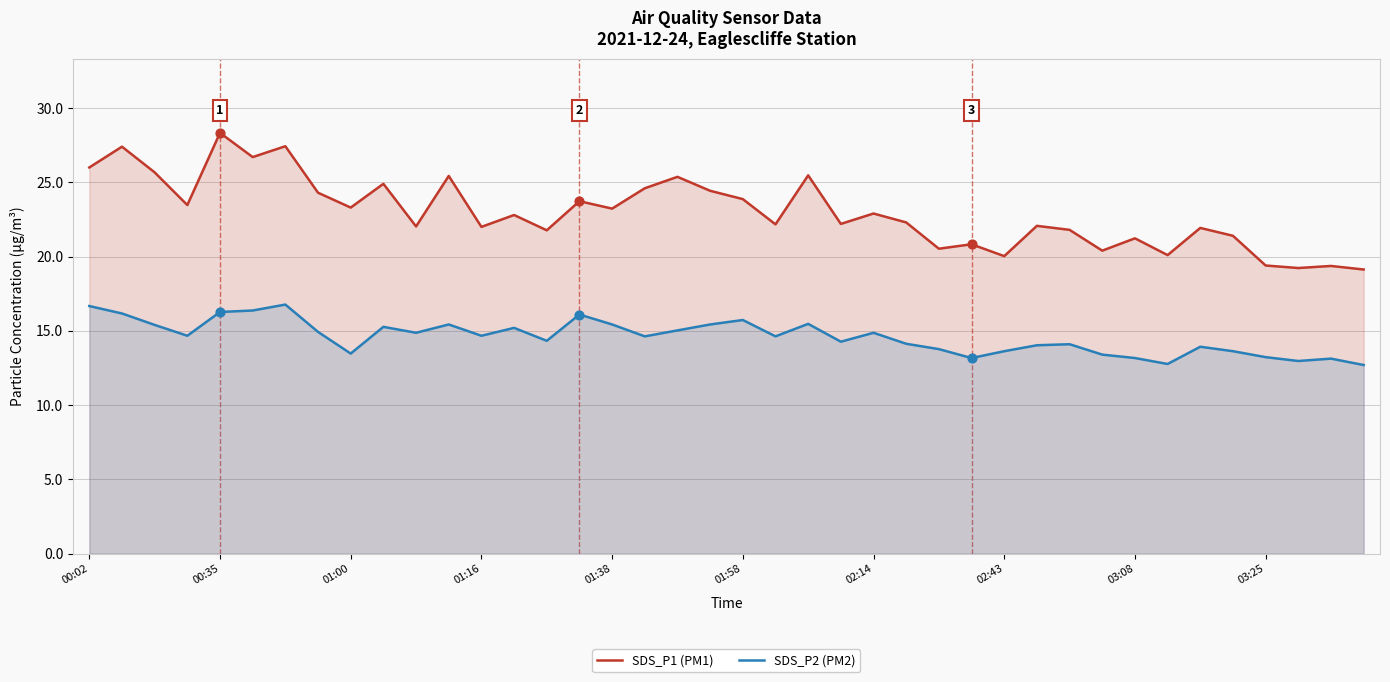

At how many categories does at least one series exceed 23?

18